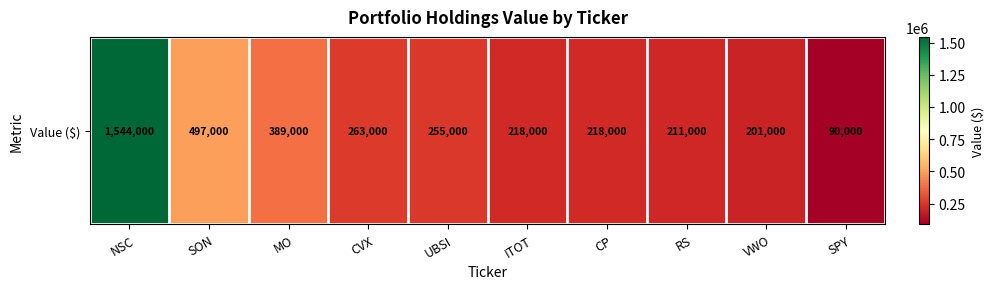

Count the number of values greater than 255000.

4